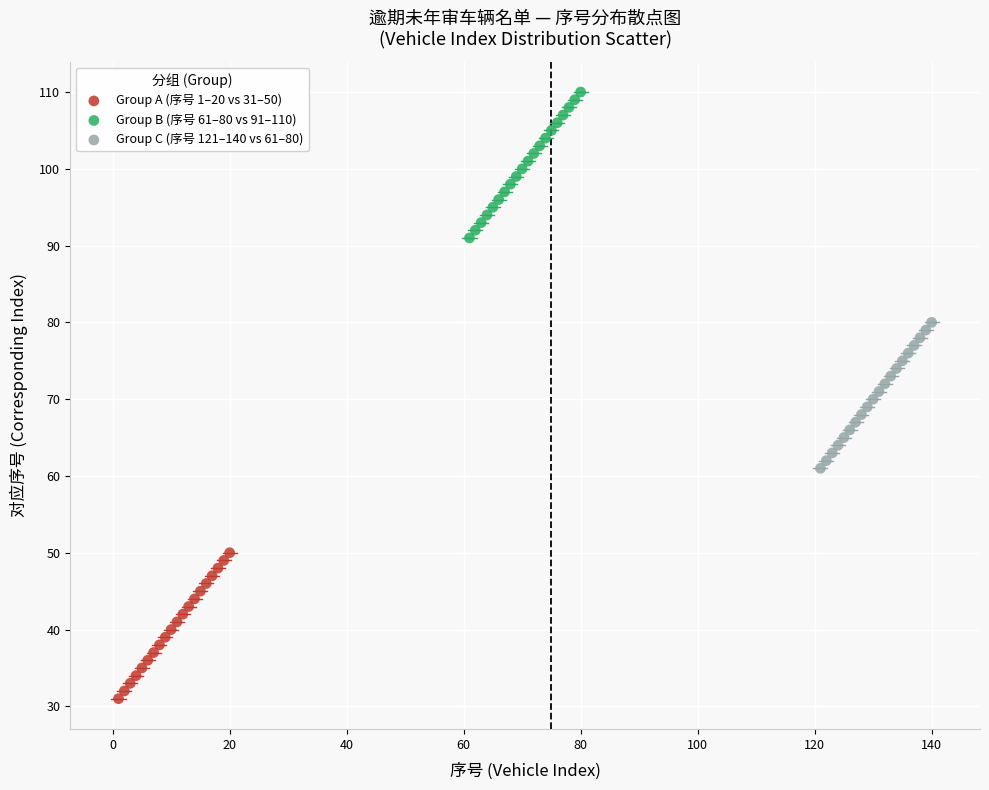

Which series reaches the minimum Y coordinate?

Group A (序号 1–20 vs 31–50)